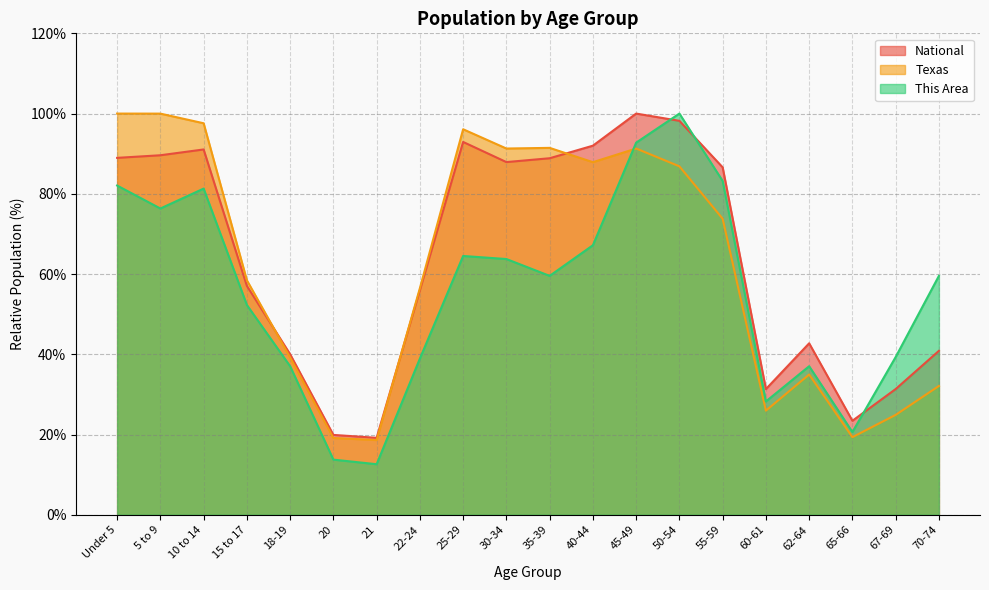

What is the difference between the second highest and second lowest values in the Texas series?

80.9